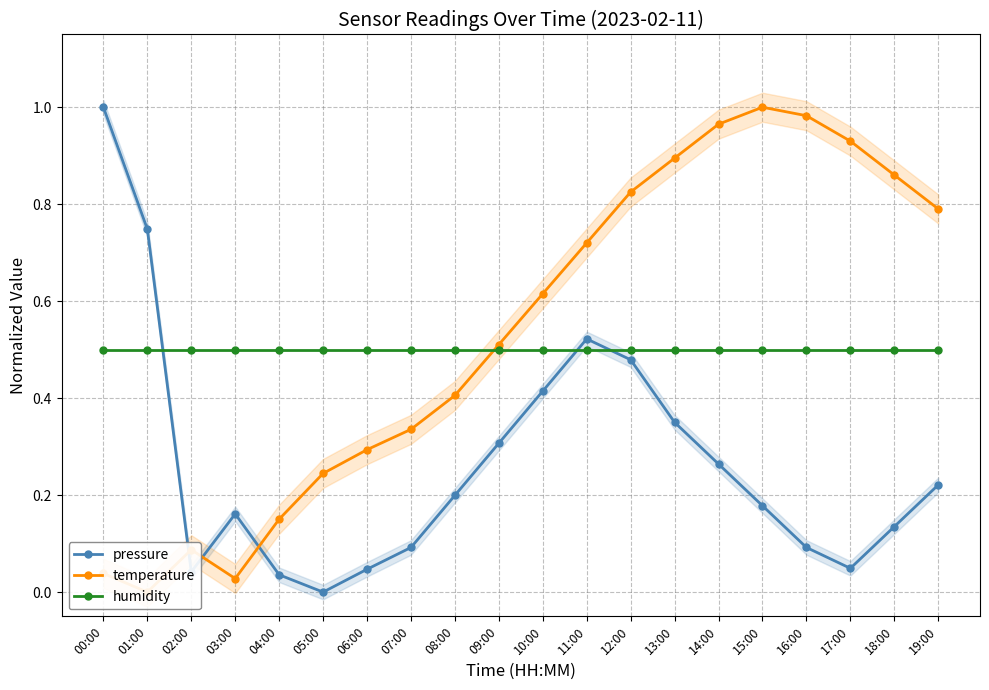

True or false: humidity and temperature intersect in this chart.

True